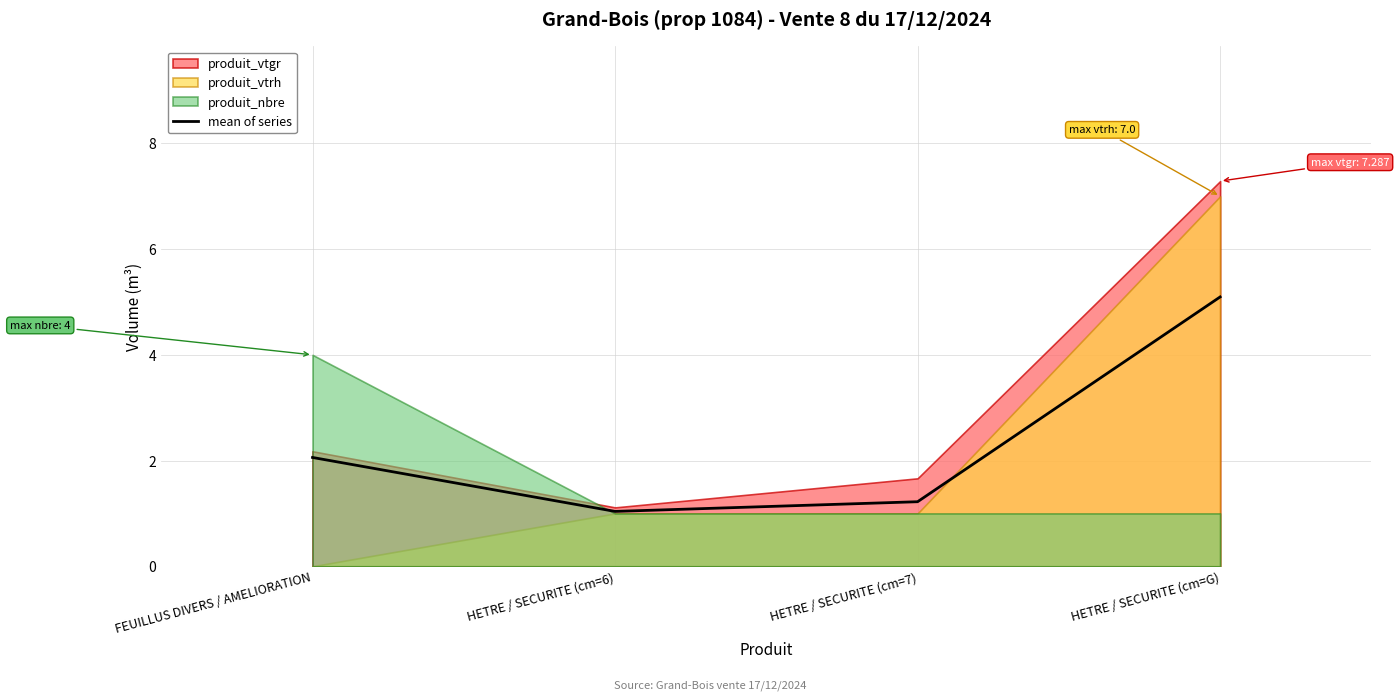

How many data points does each series have?

4